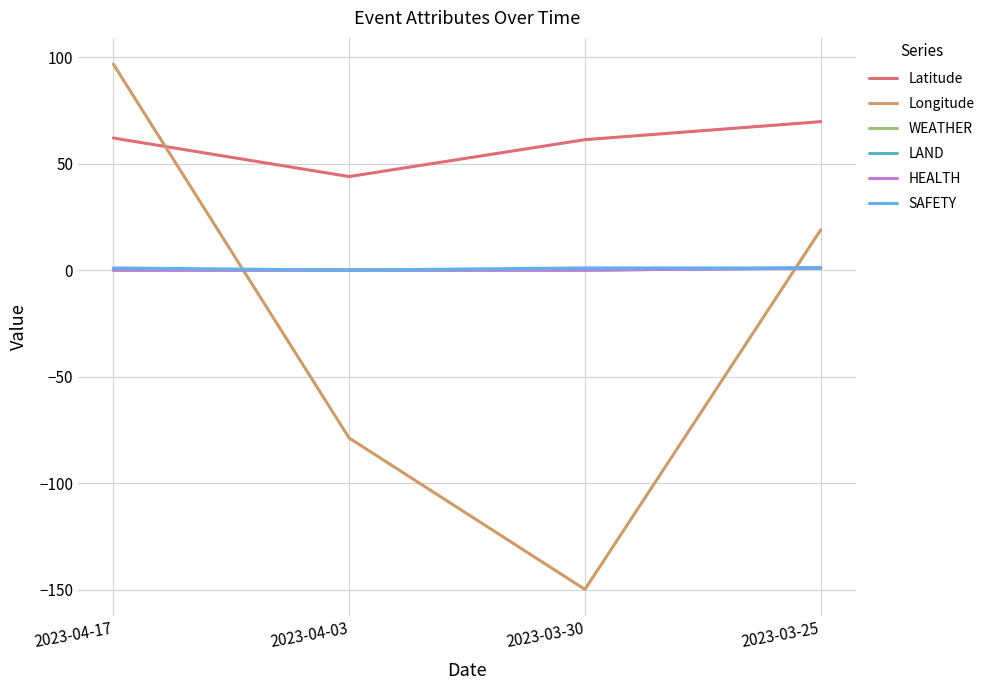

Reading left to right, extract all data points from this chart.

Latitude: 2023-04-17=62.0	2023-04-03=43.9	2023-03-30=61.2	2023-03-25=69.7
Longitude: 2023-04-17=96.7	2023-04-03=-78.8	2023-03-30=-149.9	2023-03-25=18.9
WEATHER: 2023-04-17=0.0	2023-04-03=0.0	2023-03-30=0.0	2023-03-25=1.0
LAND: 2023-04-17=0.0	2023-04-03=0.0	2023-03-30=0.0	2023-03-25=1.0
HEALTH: 2023-04-17=0.0	2023-04-03=0.0	2023-03-30=0.0	2023-03-25=1.0
SAFETY: 2023-04-17=1.0	2023-04-03=0.0	2023-03-30=1.0	2023-03-25=1.0